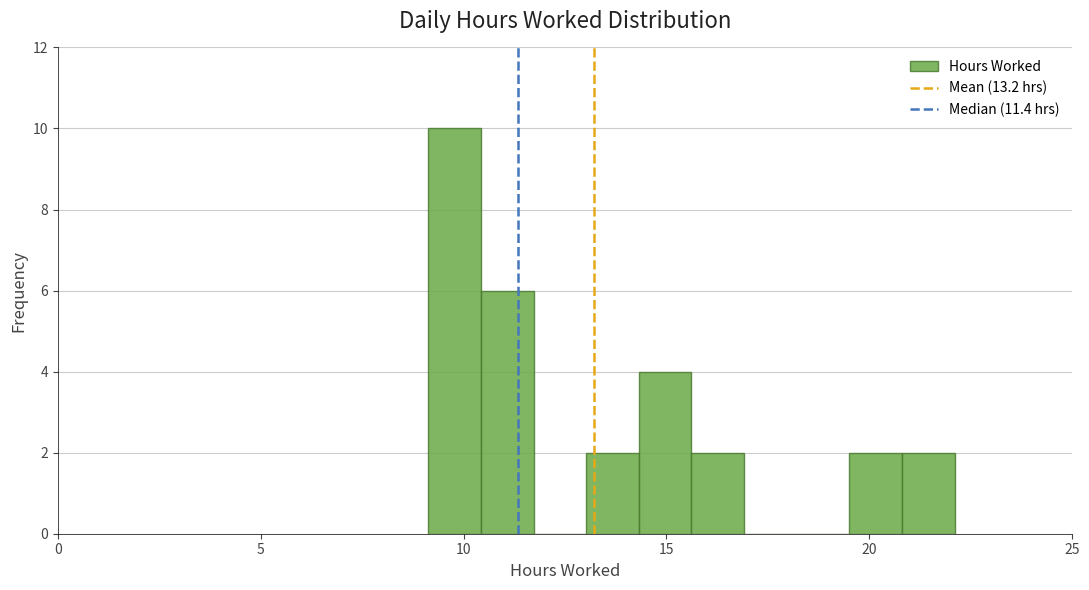

Around what value on the x-axis is the tallest bar? Give the approximate position of its centre, as read against the axis.

10.0